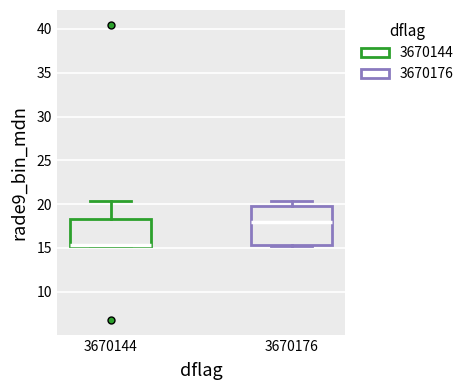

Reading left to right, read every box against the y-axis: the position of its median line, the range the box covers, and the ends of its whiskers. The values are not printed on the chart, so give them approximately, as read against the axis.

3670144: median 15.5 (drawn on the box's lower edge), box 15.5 to 18.5, whiskers 15.5 to 20.5
3670176: median 18.0, box 15.5 to 20.0, whiskers 15.5 to 20.5